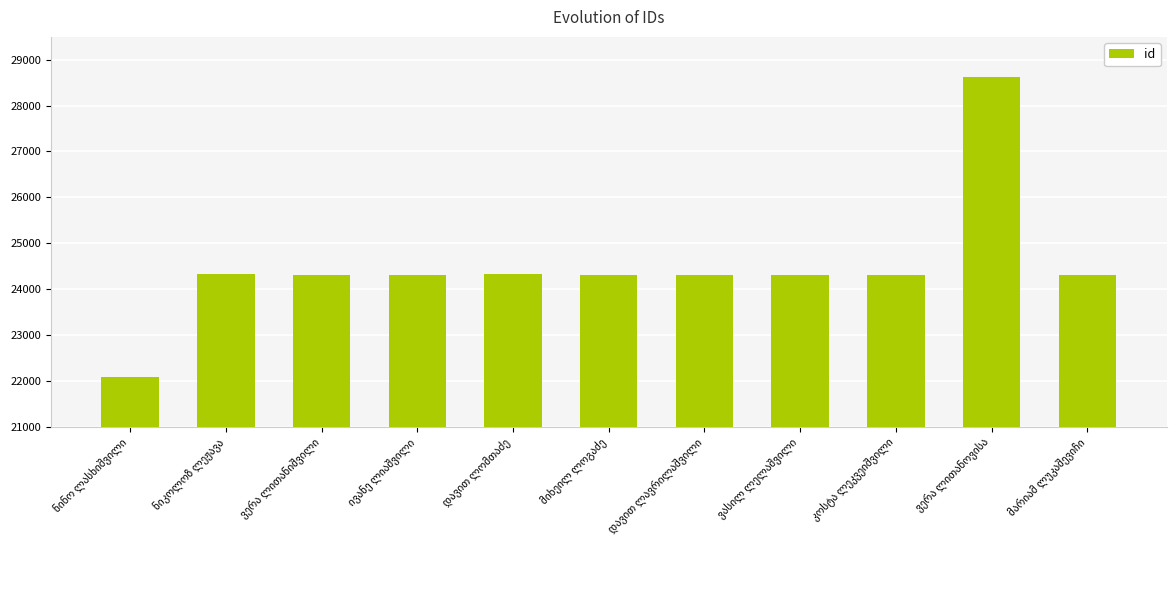

What is the difference between the maximum and second lowest values?

4322